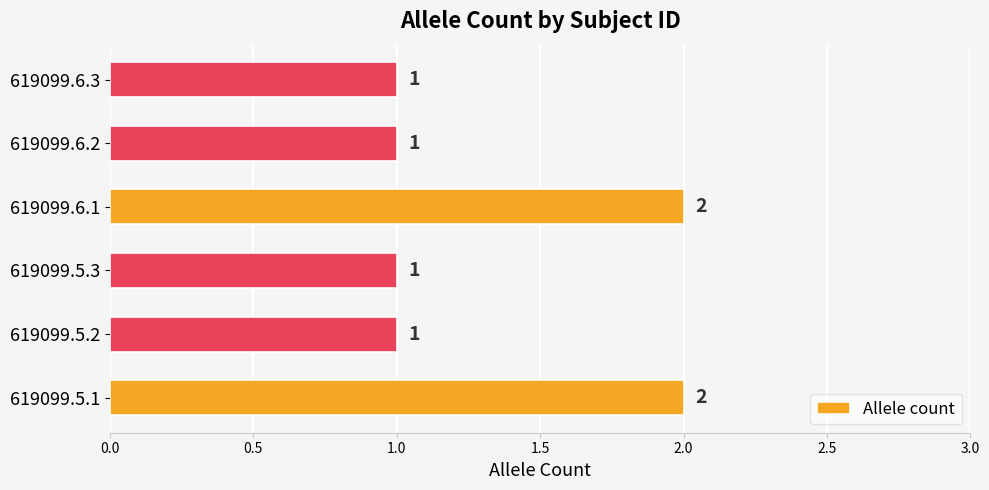

True or false: the data shows 2 at 619099.5.1.

True